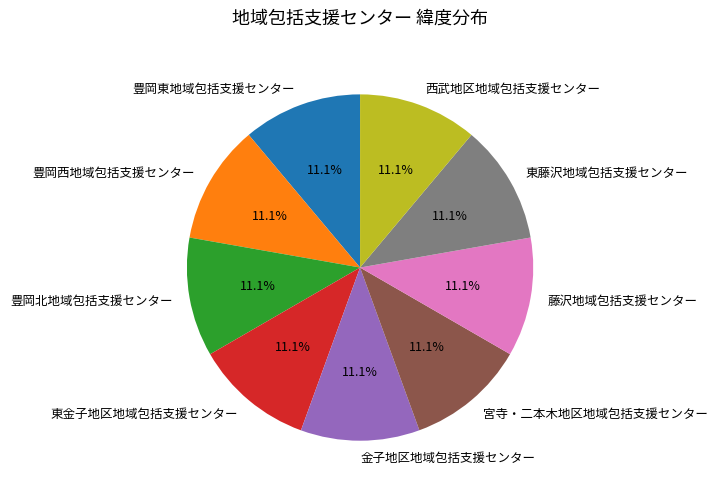

To the nearest percent, what is the combined percentage of 豊岡西地域包括支援センター and 豊岡北地域包括支援センター?

22%